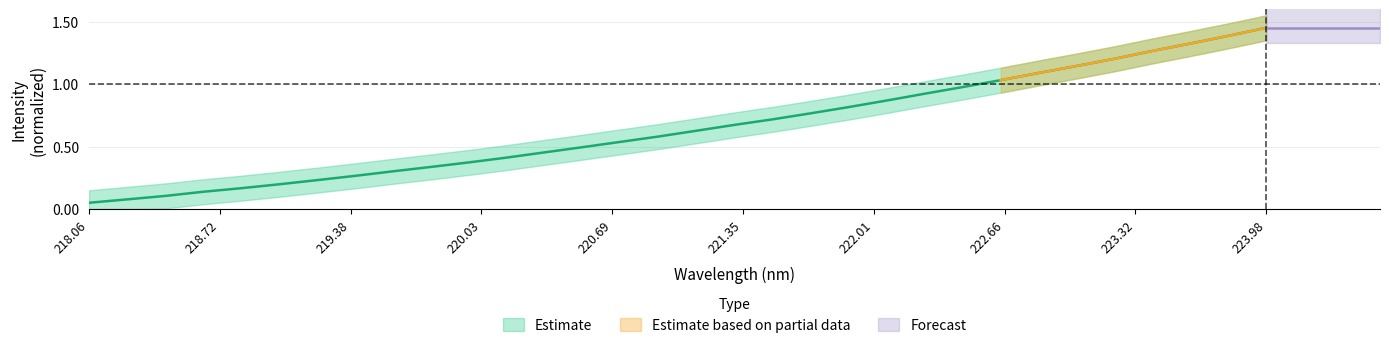

What is the approximate value at 218.72?

0.1